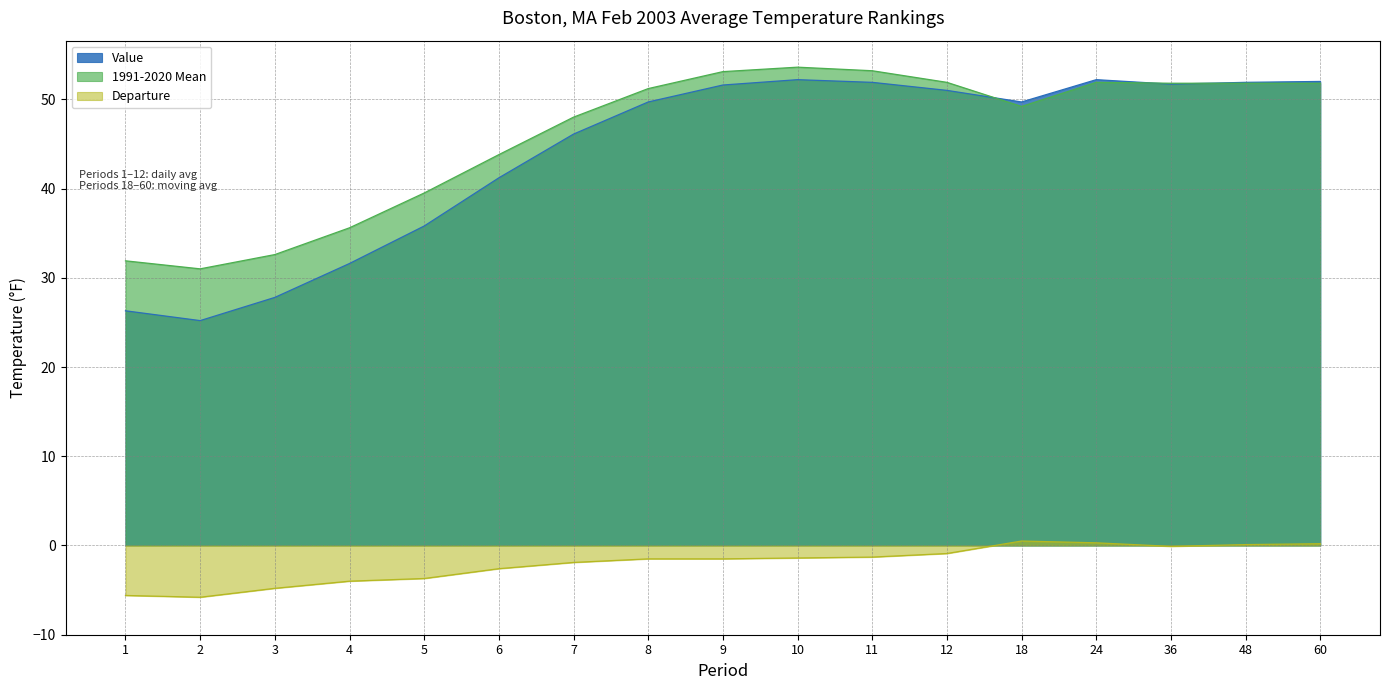

What is the difference between the maximum and minimum values in the 1991-2020 Mean series?

22.6